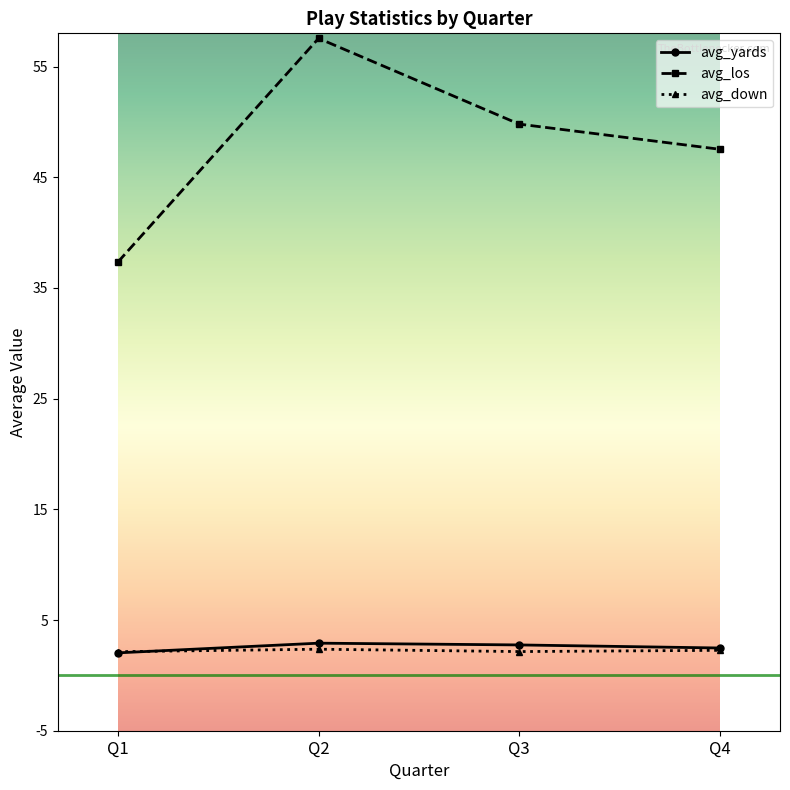

What is the average value of the avg_down series?

2.2